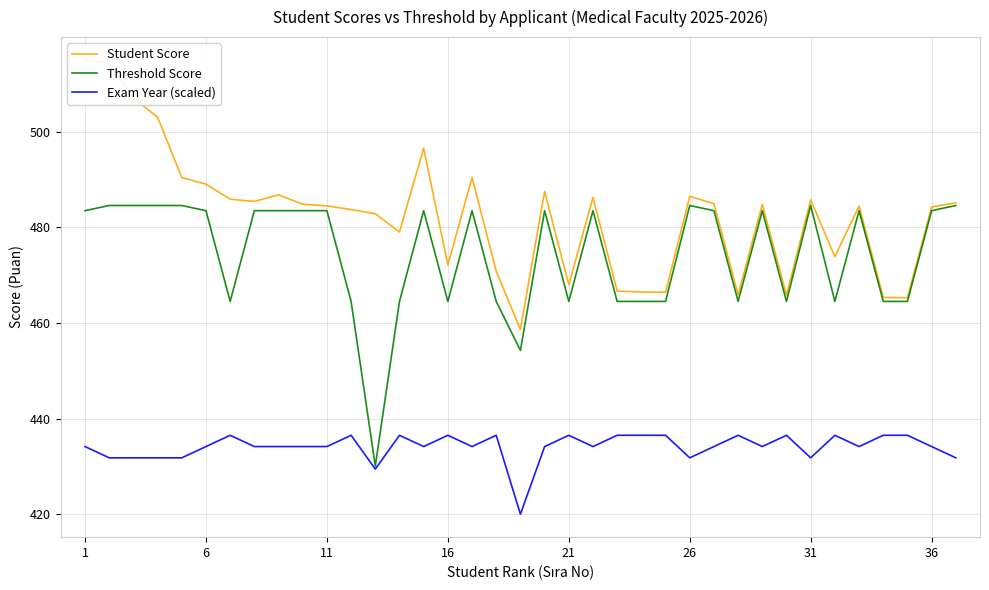

Is it true that Exam Year (scaled) equals 434.1 at 6?

True